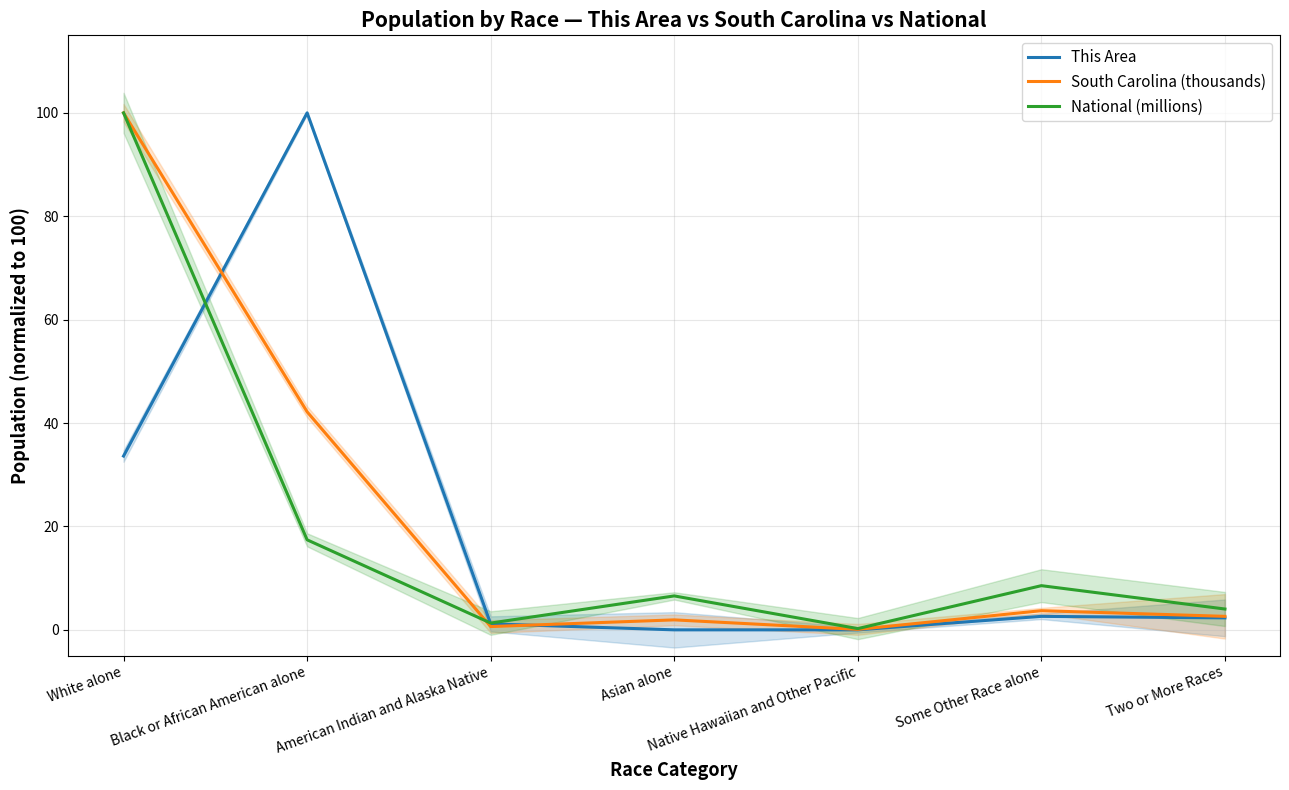

What is the value of the This Area point at the 3rd from the left?

1.2